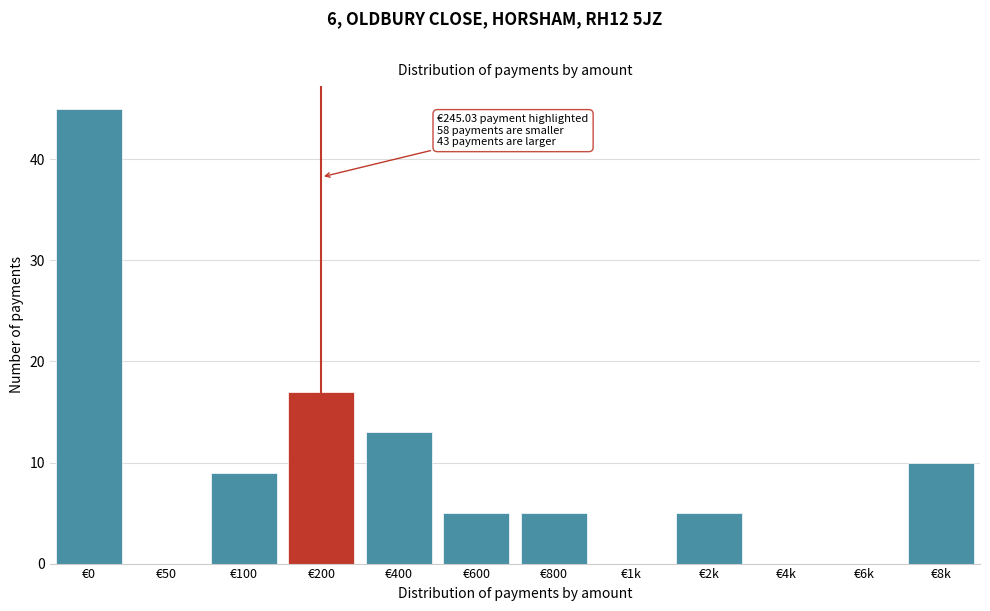

Reading left to right, extract all data points from this chart.

€0=45	€50=0	€100=9	€200=17	€400=13	€600=5	€800=5	€1k=0	€2k=5	€4k=0	€6k=0	€8k=10